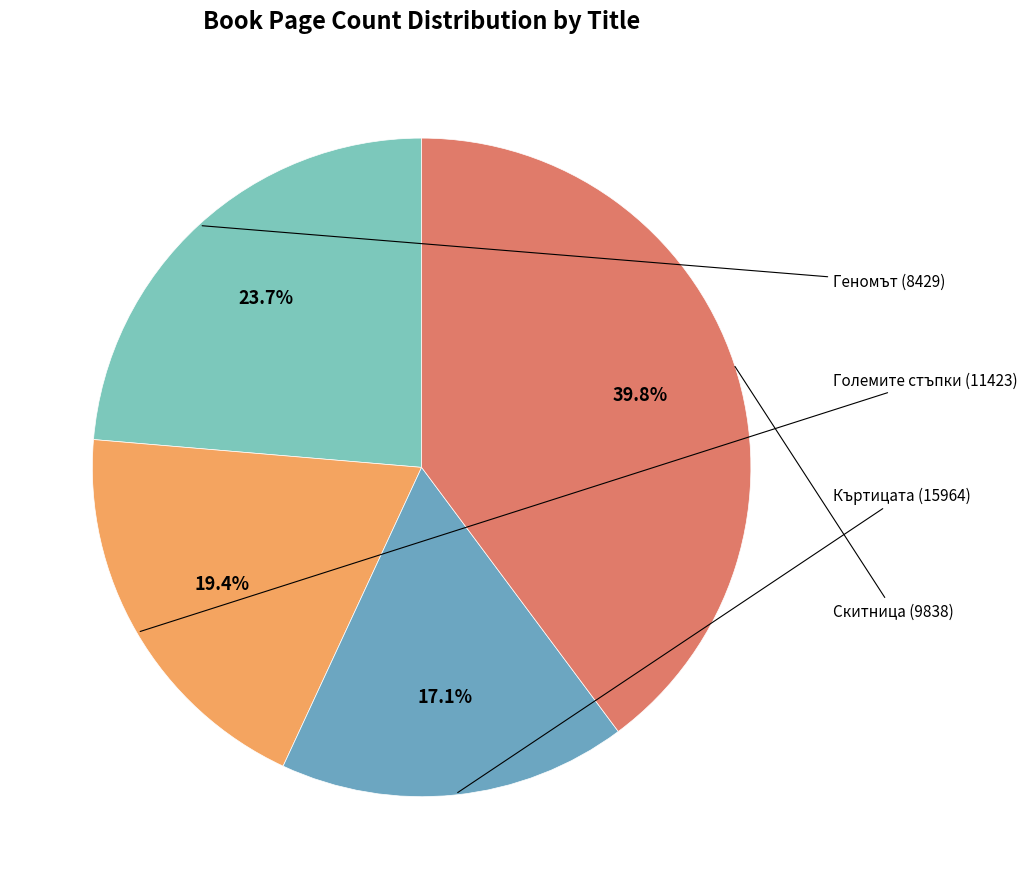

To the nearest percent, what is the average slice percentage?

25%